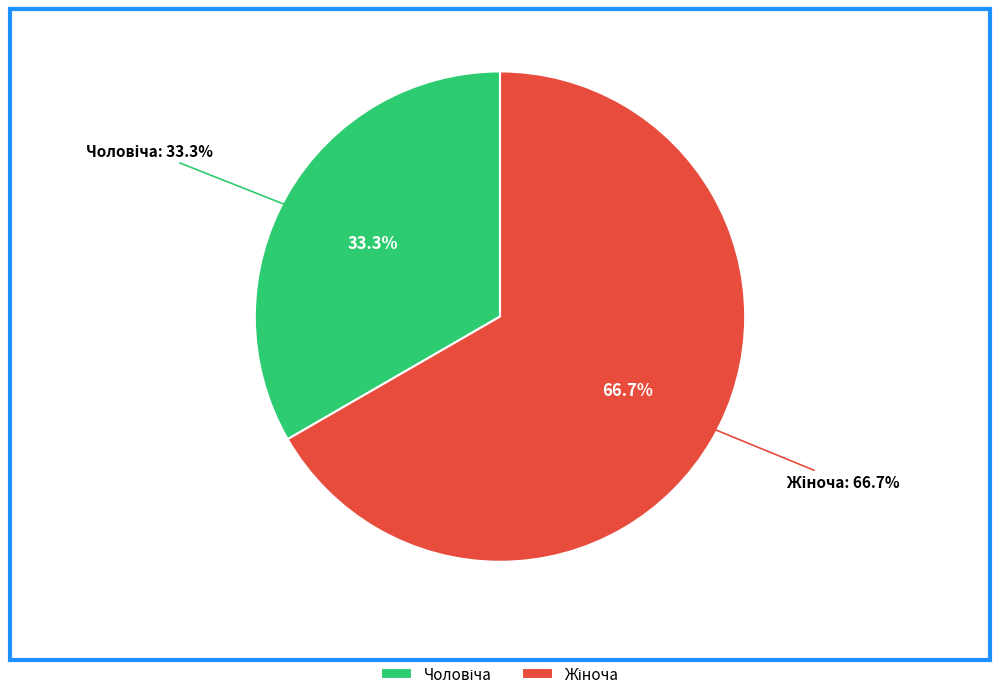

How many slices are in this pie chart?

2